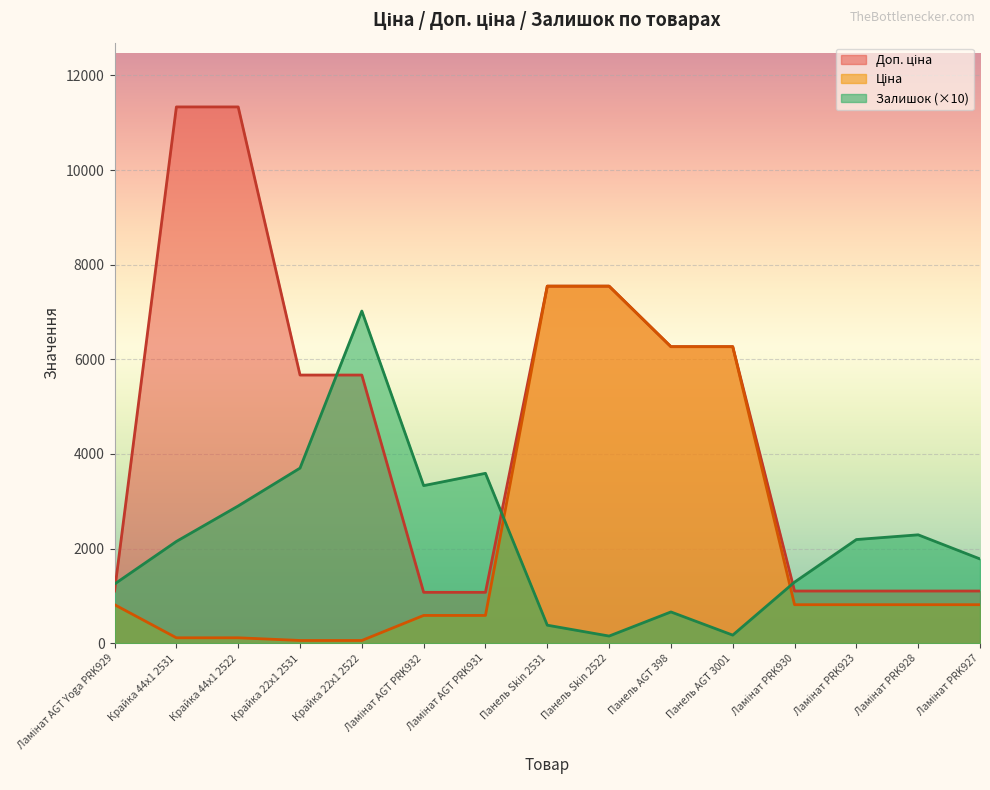

How many lines are shown in the chart?

3